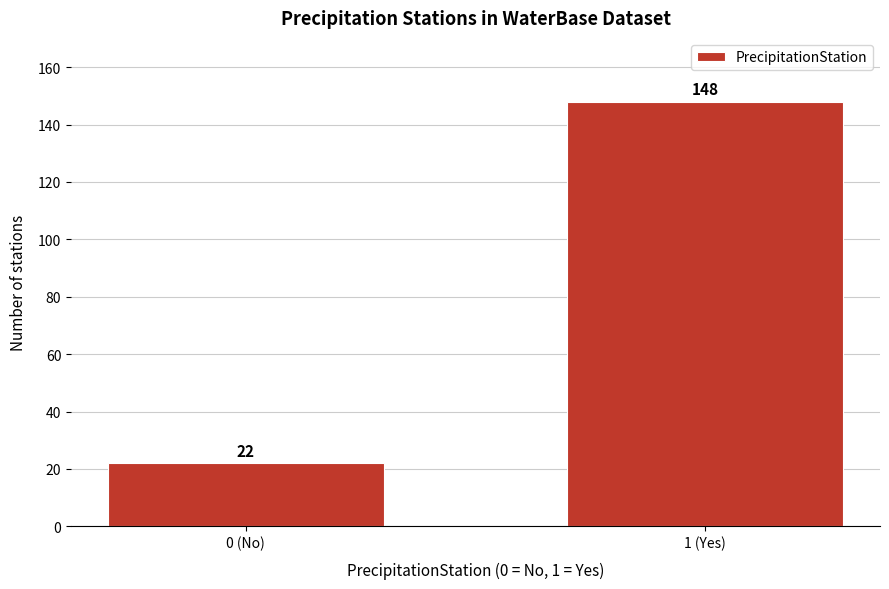

Reading left to right, list all the values displayed in this chart.

22	148